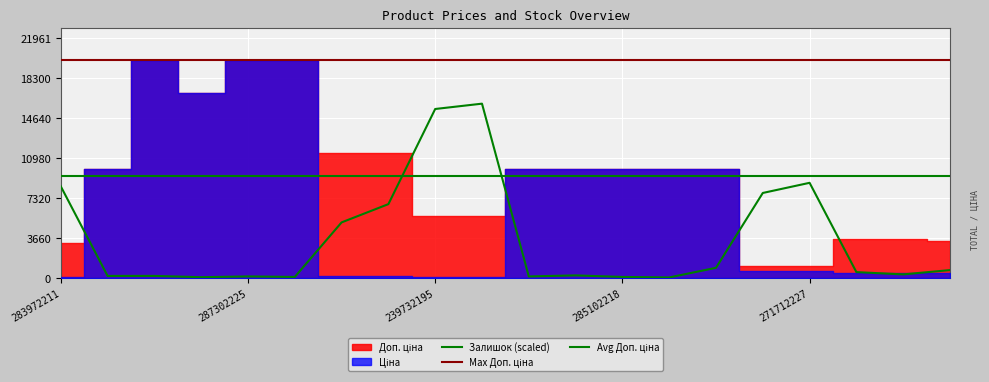

What is the difference between the maximum and minimum values in the Ціна series?

19932.1